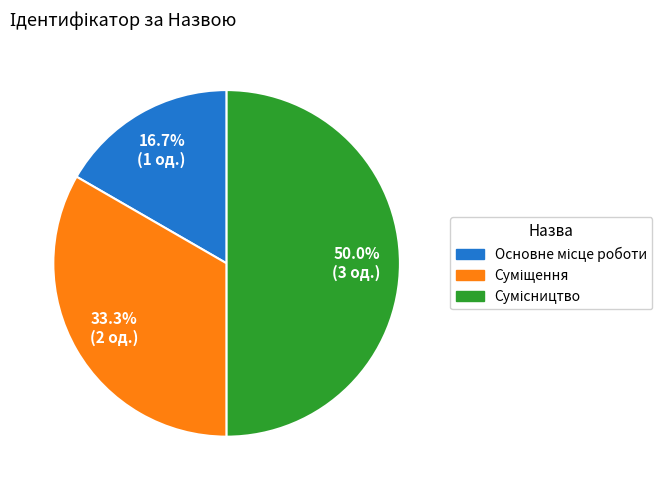

What is the ratio of the value at Основне місце роботи to the value at Суміщення?

0.5